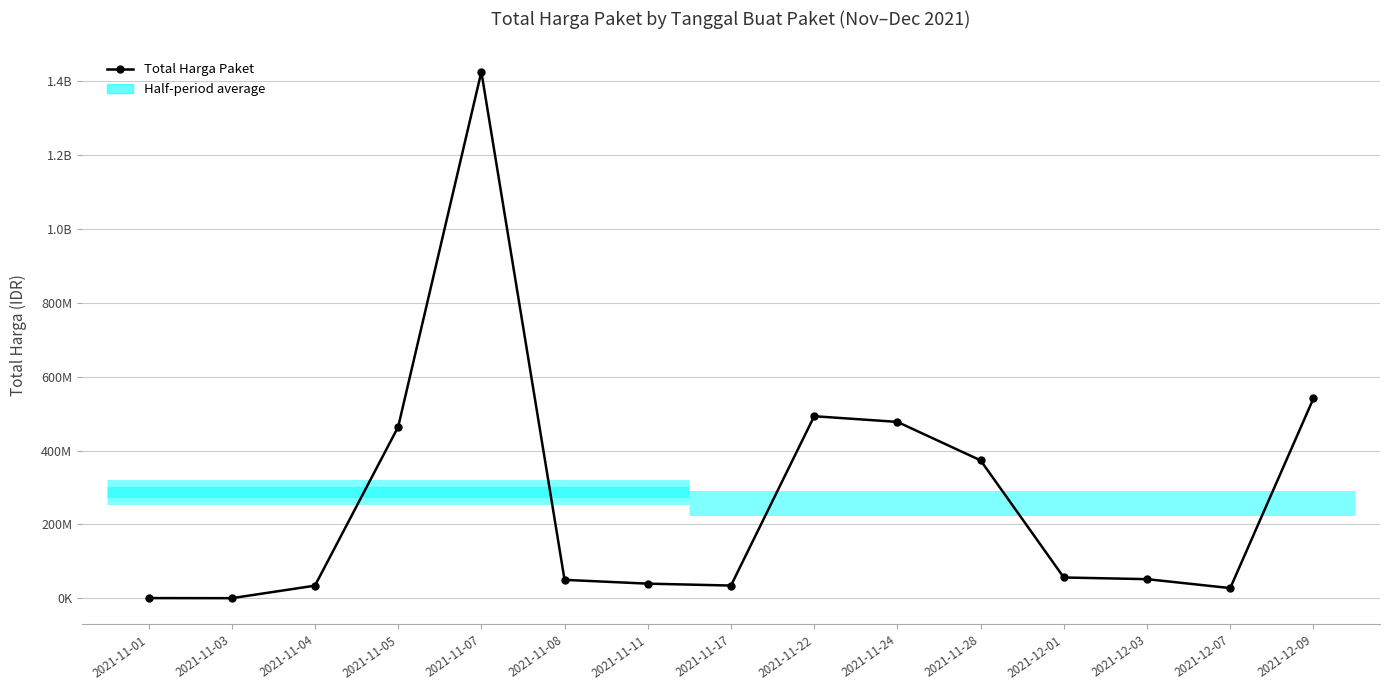

The chart shows a value of 493000000 at 2021-11-22. True or false?

True